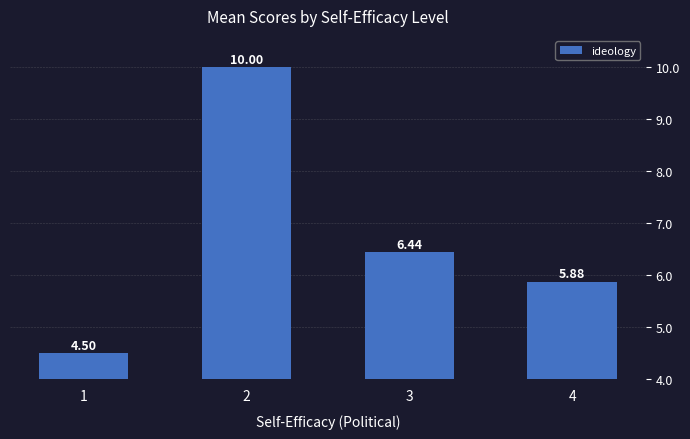

What is the sum of the values at 2 and 3?

16.4